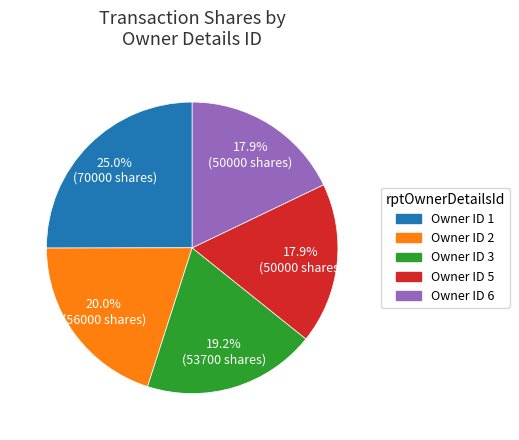

Is there any slice that represents more than half of the pie?

No